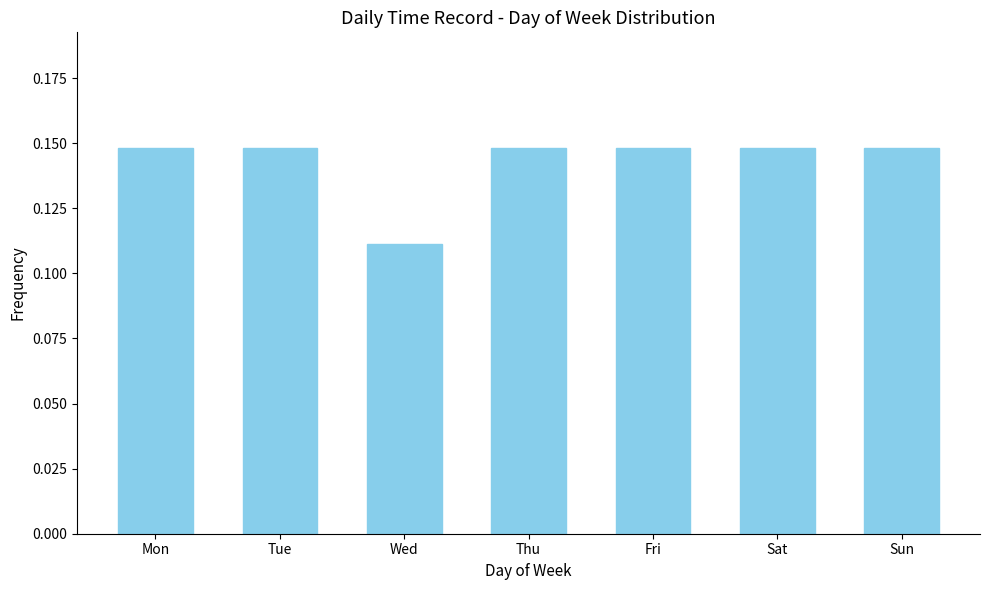

Which category has the lowest value across all series?

Wed